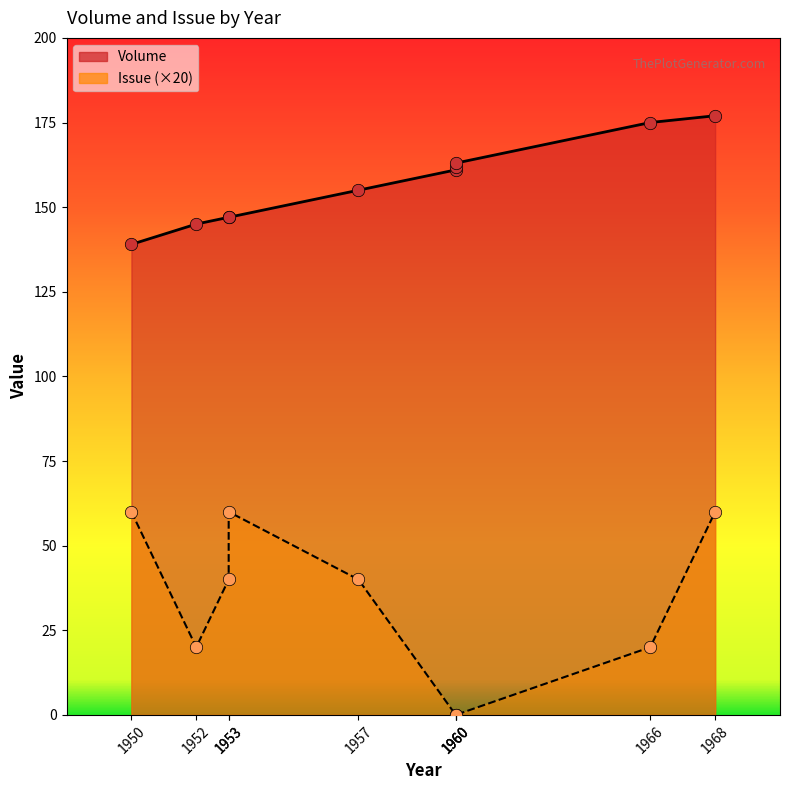

Which has a higher value, 1960 or 1952?

1960